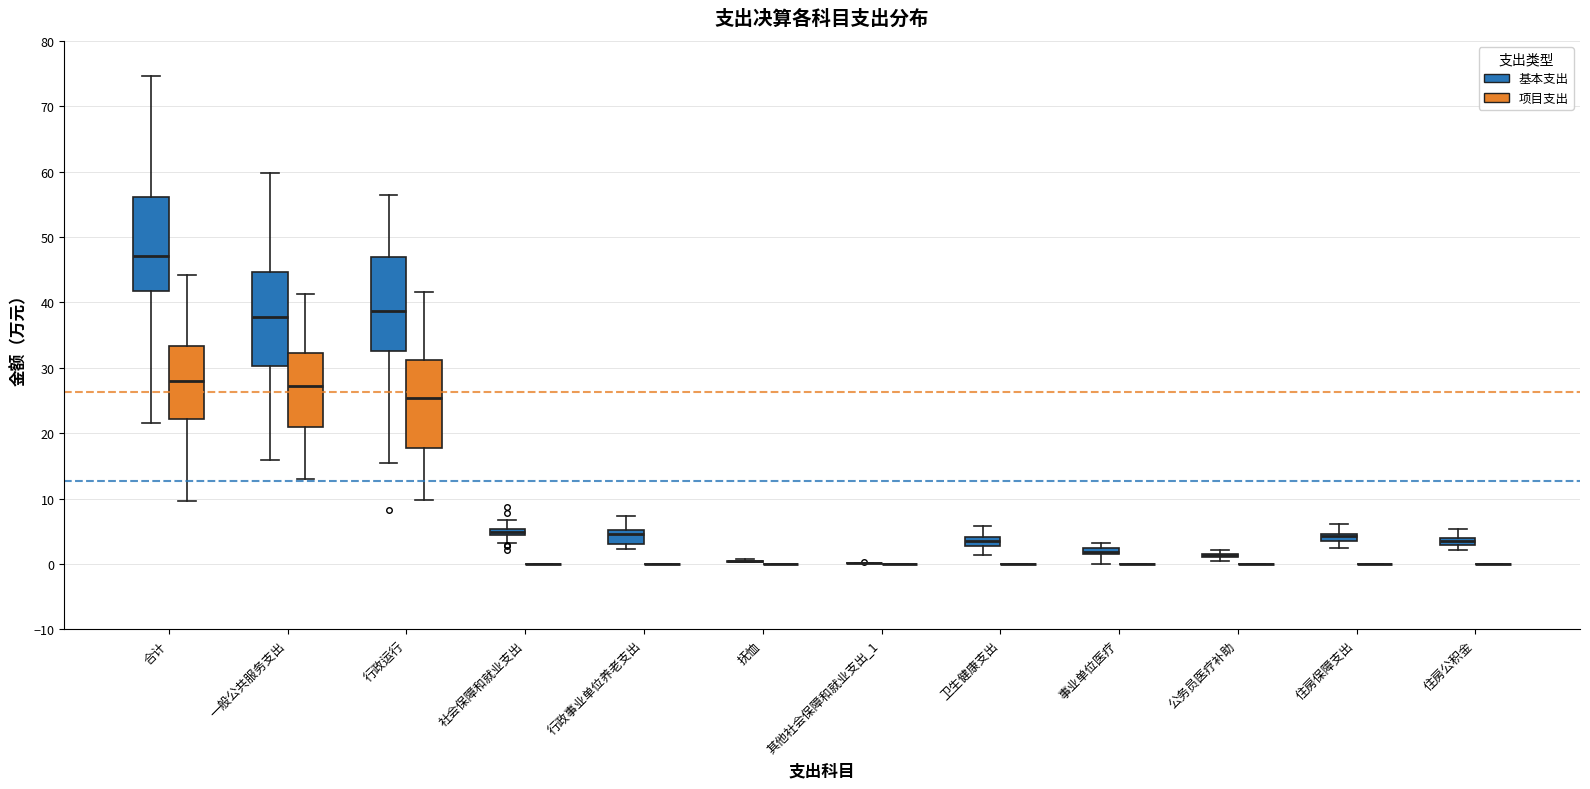

Where is the lower edge of the box for 行政事业单位养老支出 (基本支出) on the y-axis? The values are not printed on the chart, so give them approximately, as read against the axis.

3